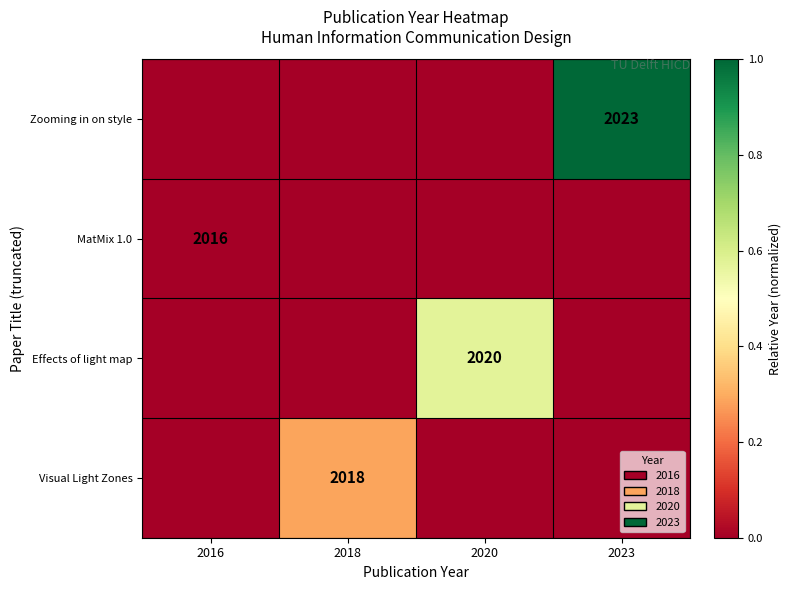

The value of Zooming in on style at 2023 is 2023. True or false?

True